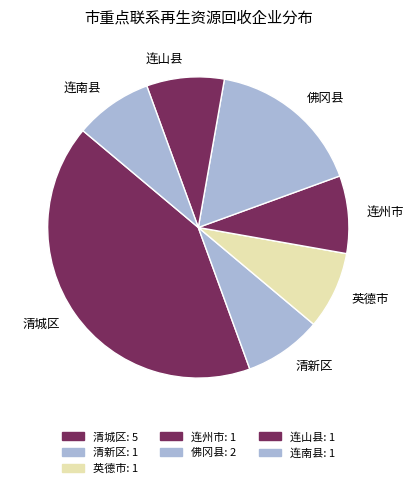

Which slice is the largest?

清城区